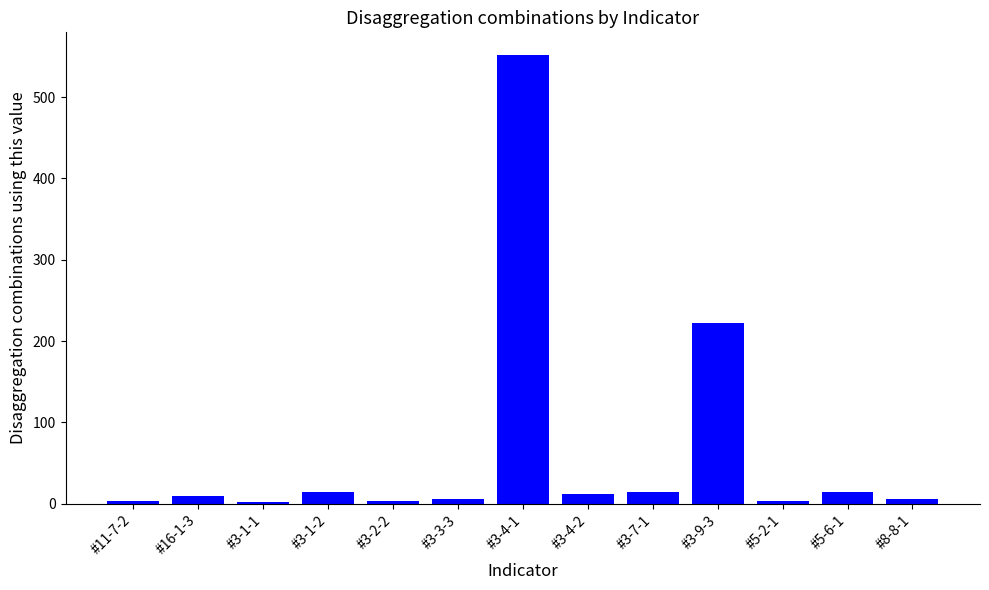

What is the label of the 3rd bar from the right?

#5-2-1